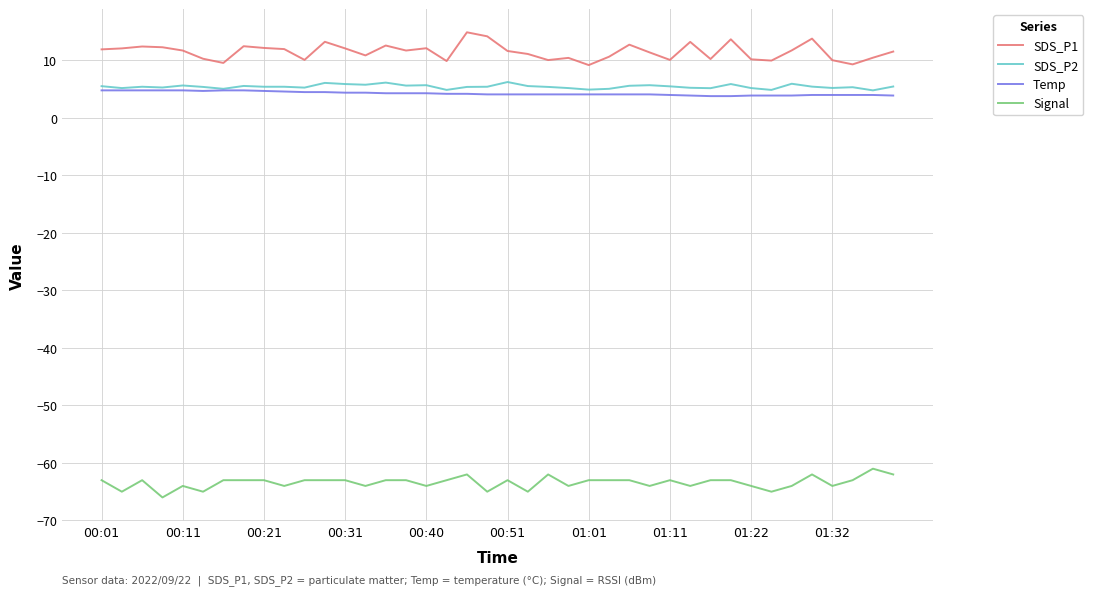

True or false: Temp and Signal intersect in this chart.

False